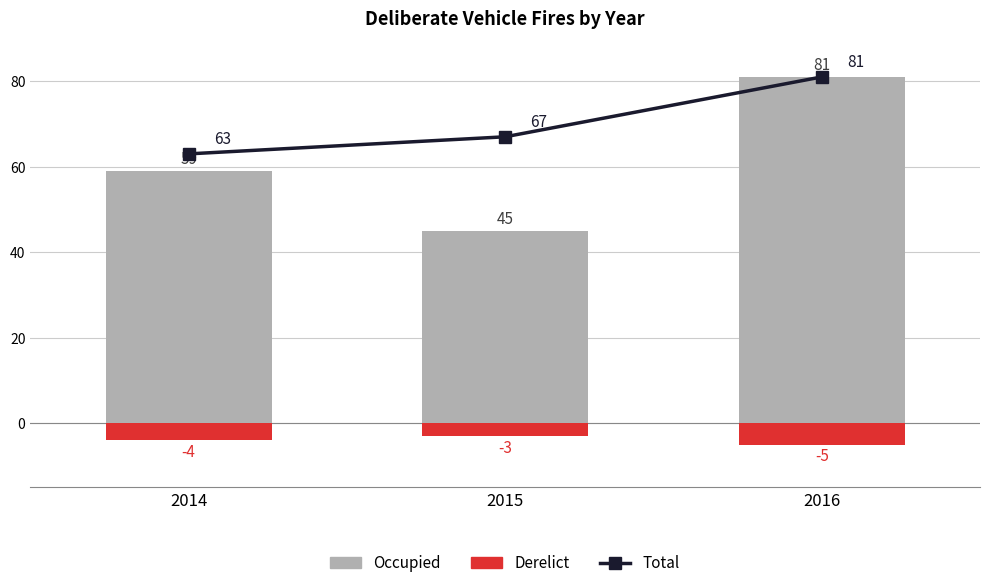

True or false: Total has a value of 18 at 2016.

False